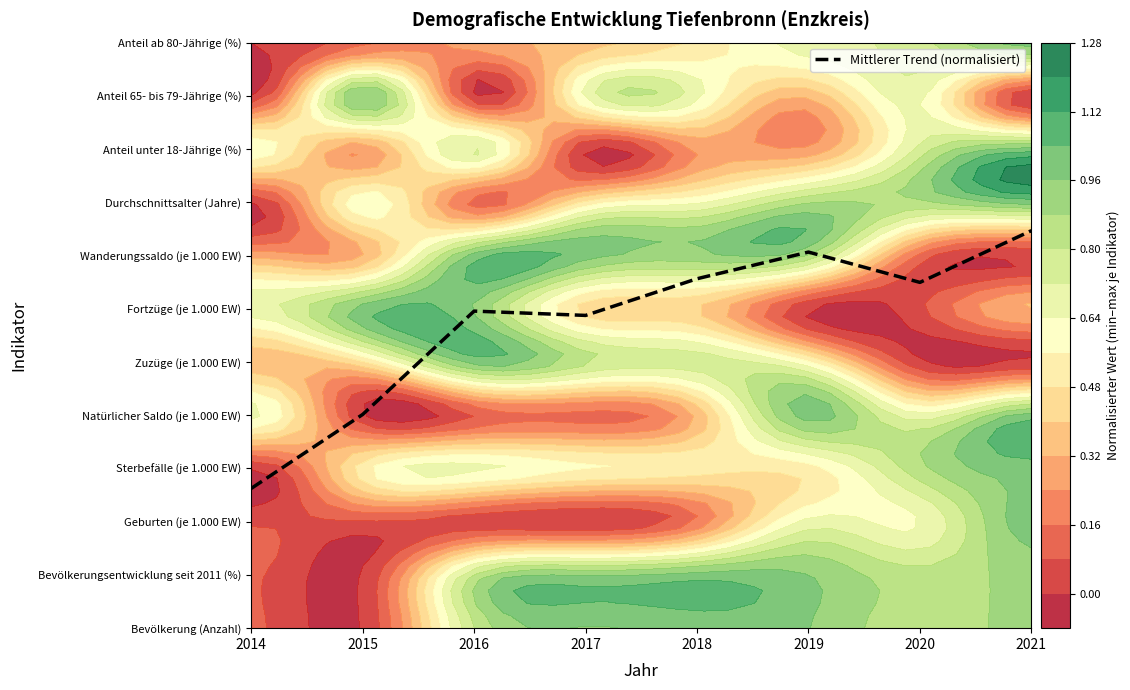

Approximately how many times larger is the value at 2018 compared to 2021?

0.9